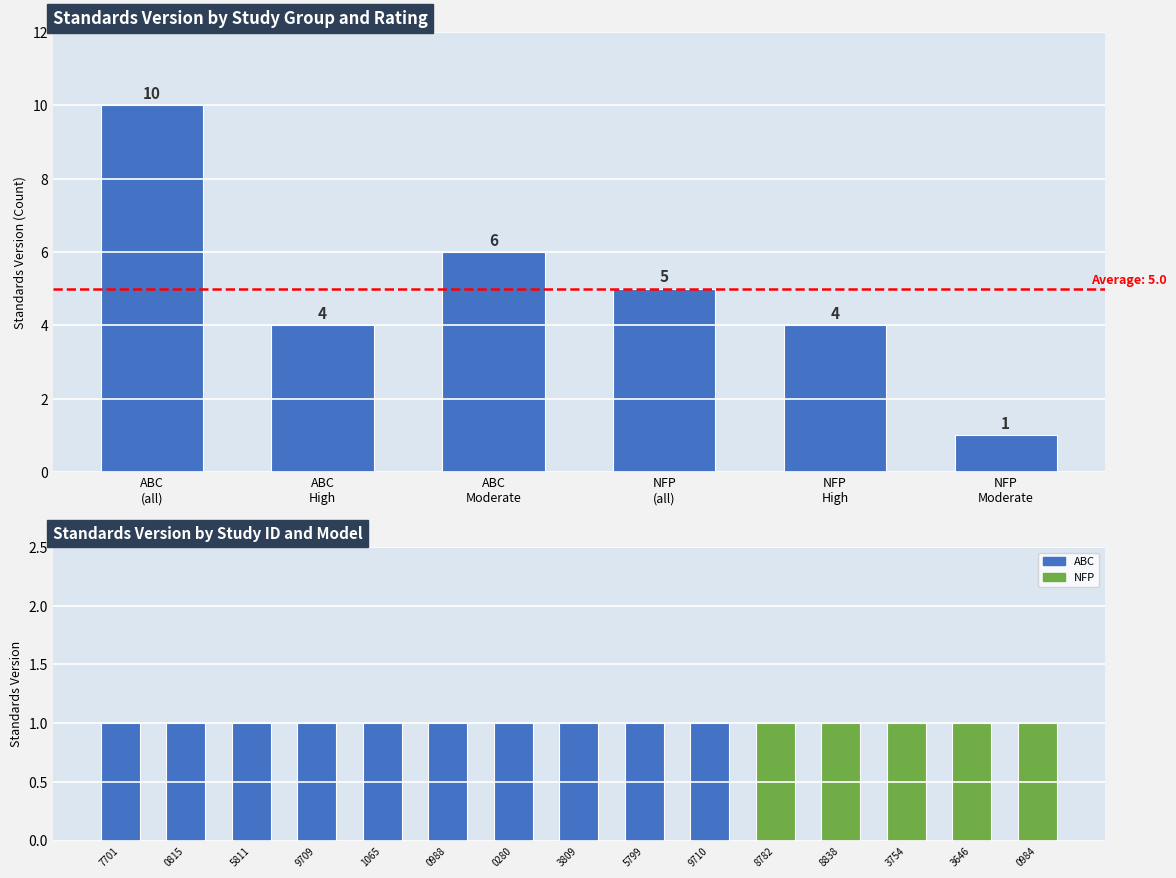

List the labels in order of value, largest first.

ABC
(all), ABC
Moderate, NFP
(all), ABC
High, NFP
High, NFP
Moderate